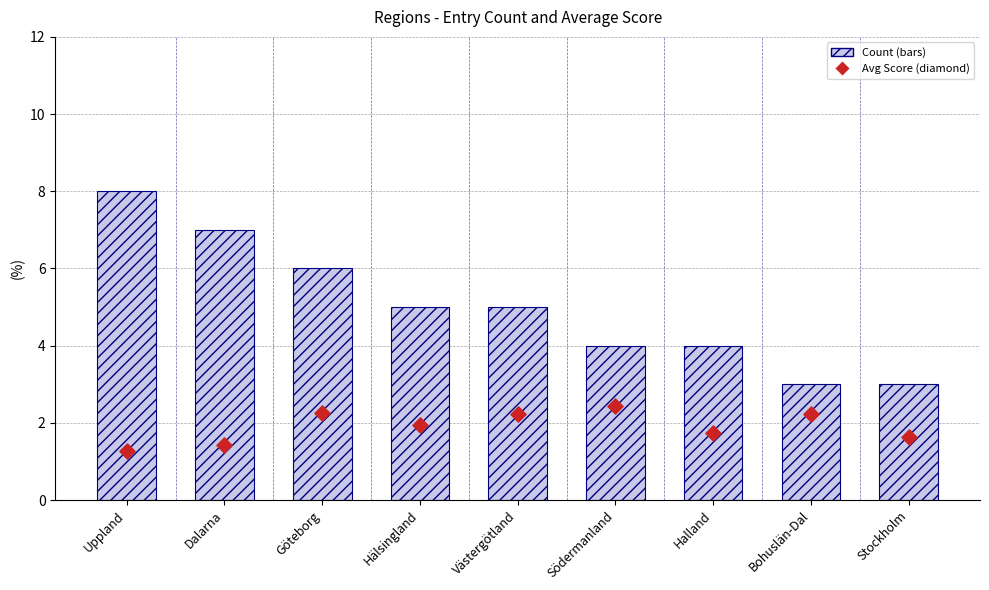

Which series has the largest Y range (max minus min)?

Count (bars)